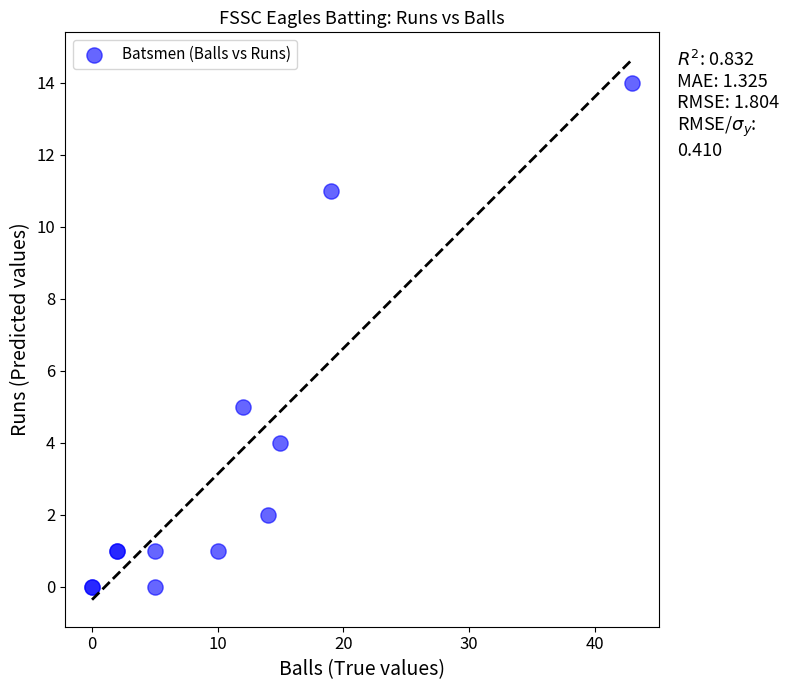

What Y value in the scatter plot is closest to 7?

5